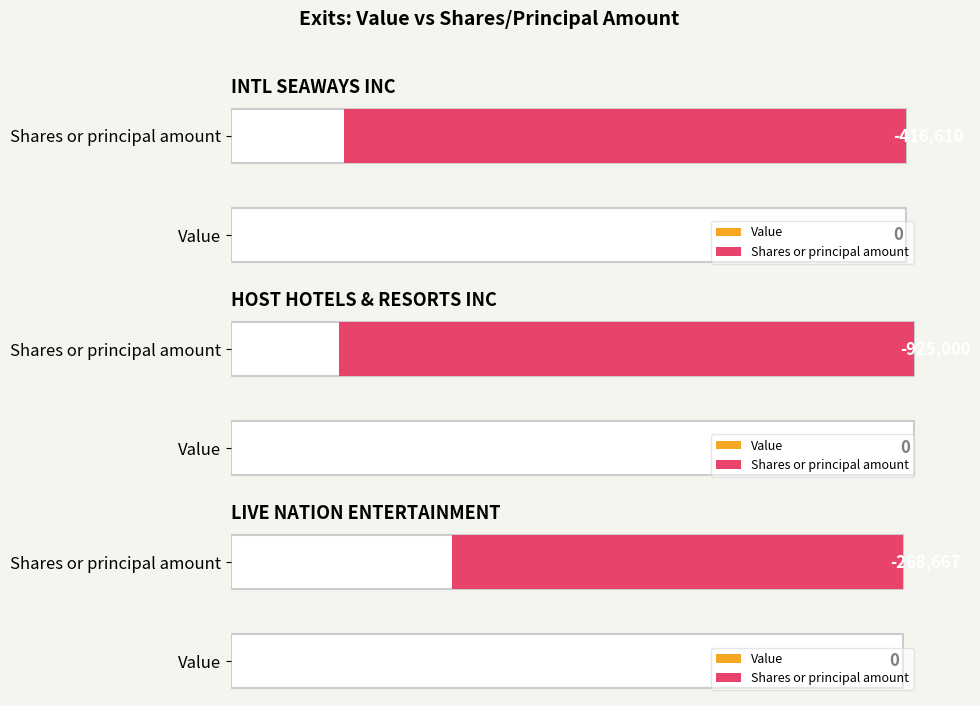

Between LIVE NATION ENTERTAINMENT IN and HOST HOTELS & RESORTS INC, which is larger?

LIVE NATION ENTERTAINMENT IN